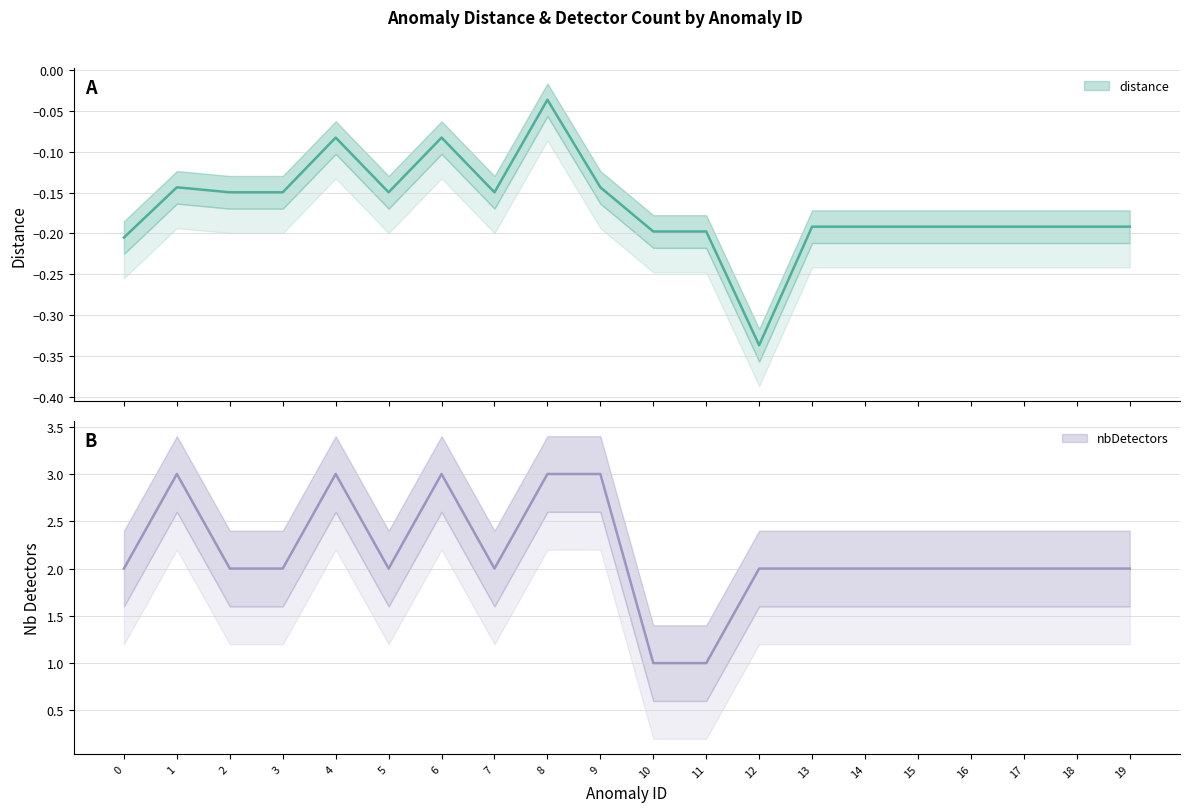

At which category does the chart reach its minimum across all series?

12